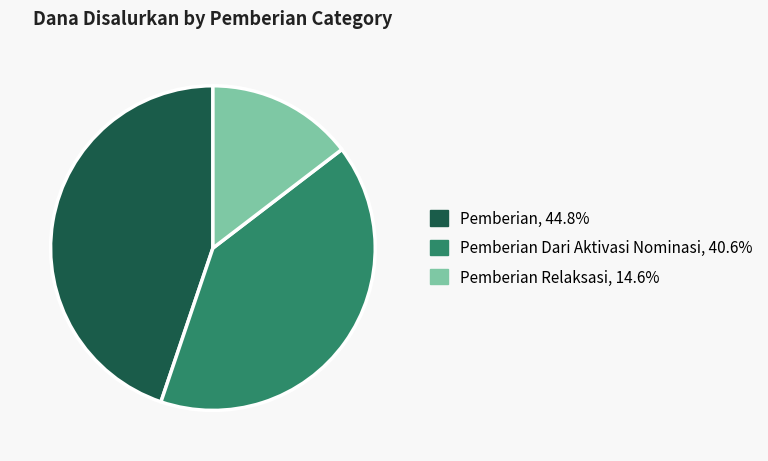

Is there any slice that represents more than half of the pie?

No